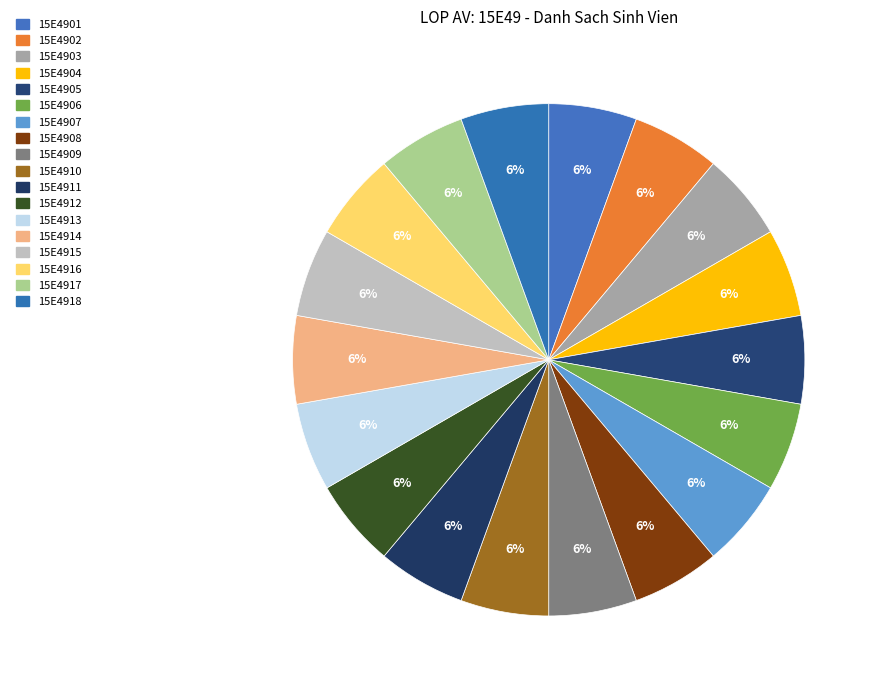

Is it true that 15E4908 is 1% of the pie?

False